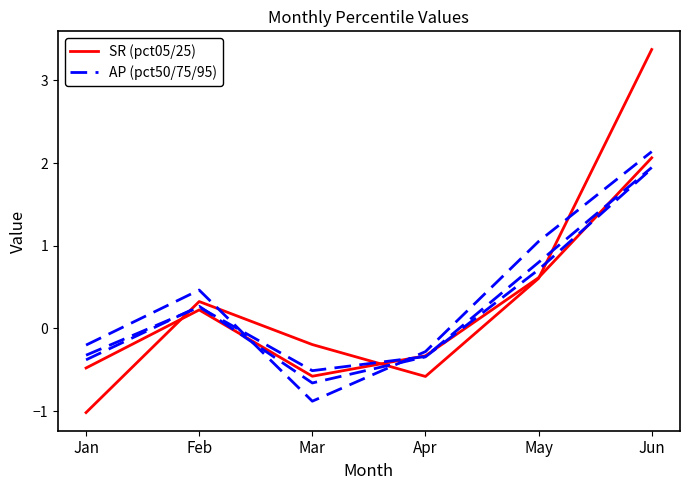

Which category has the highest value across all series?

Jun